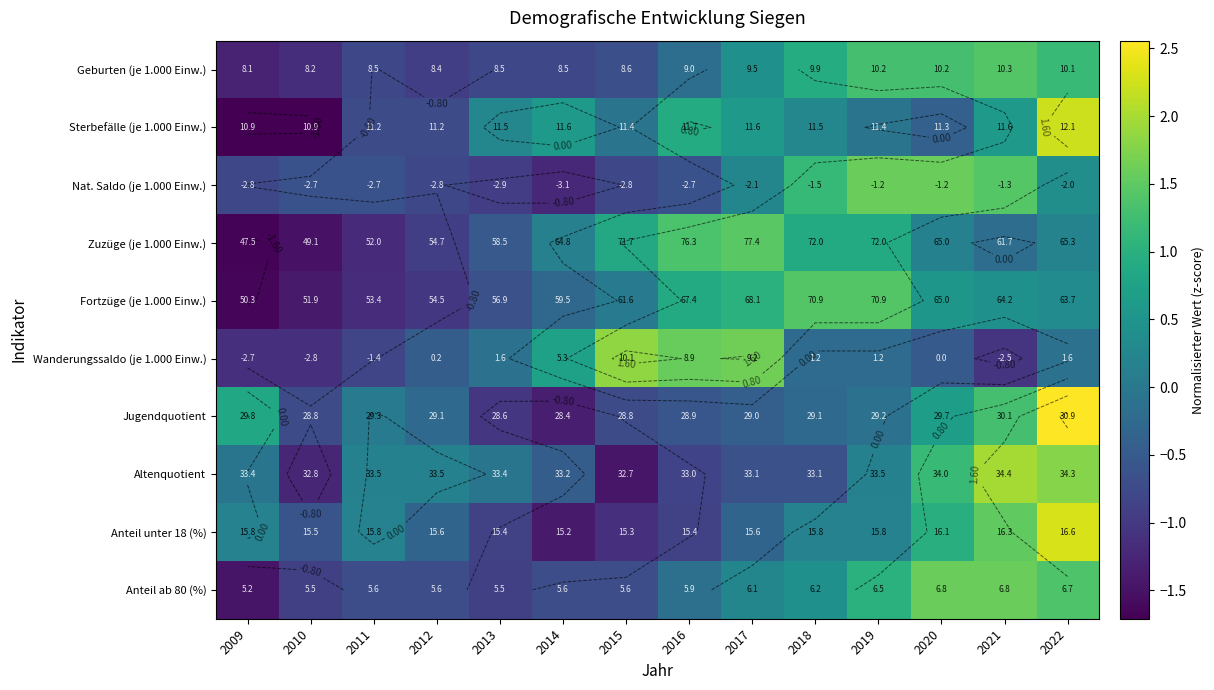

List the series in order of their peak value, highest first.

Jugendquotient, Anteil unter 18 (%), Sterbefälle (je 1.000 Einw.), Altenquotient, Wanderungssaldo (je 1.000 Einw.), Nat. Saldo (je 1.000 Einw.), Anteil ab 80 (%), Zuzüge (je 1.000 Einw.), Fortzüge (je 1.000 Einw.), Geburten (je 1.000 Einw.)